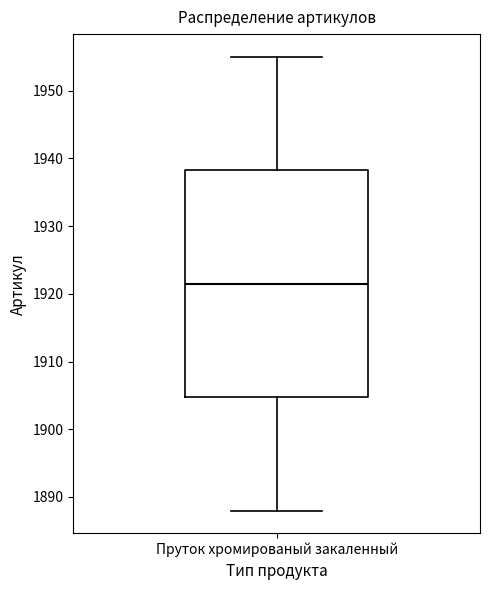

Transcribe this box plot: give where the median line is, the range the box spans, and where the two whiskers end, as read against the y-axis. The values are not printed on the chart, so give them approximately, as read against the axis.

median 1922, box 1905 to 1938, whiskers 1888 to 1955